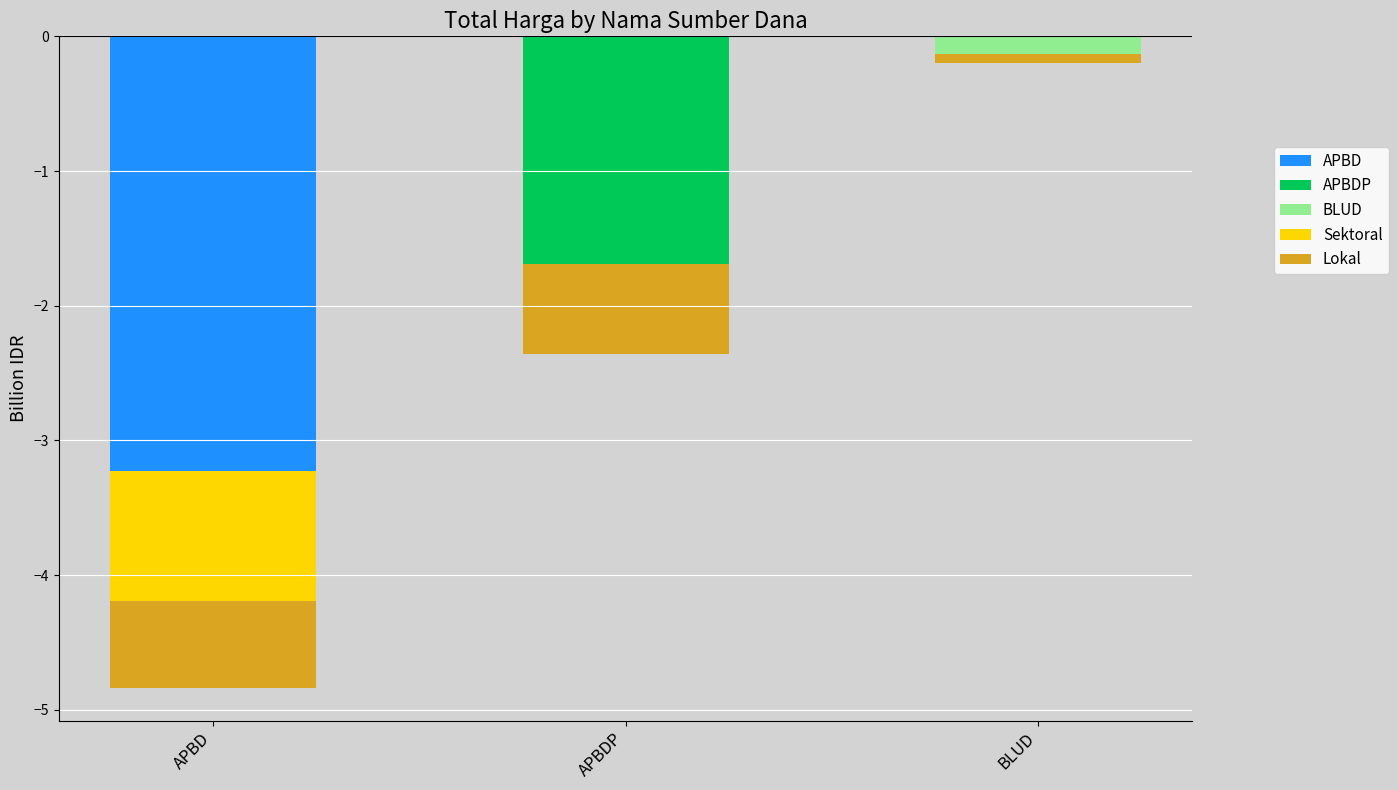

Where is Sektoral nearest to the value 0?

APBDP